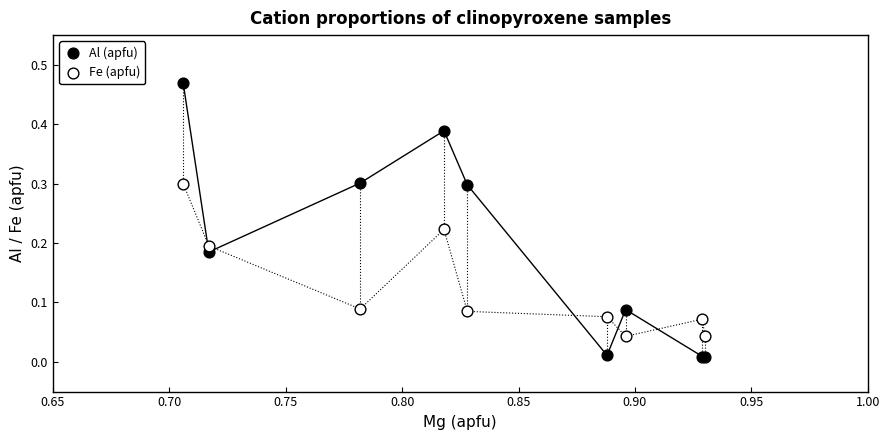

Which series has the widest spread of Y values?

Al (apfu)